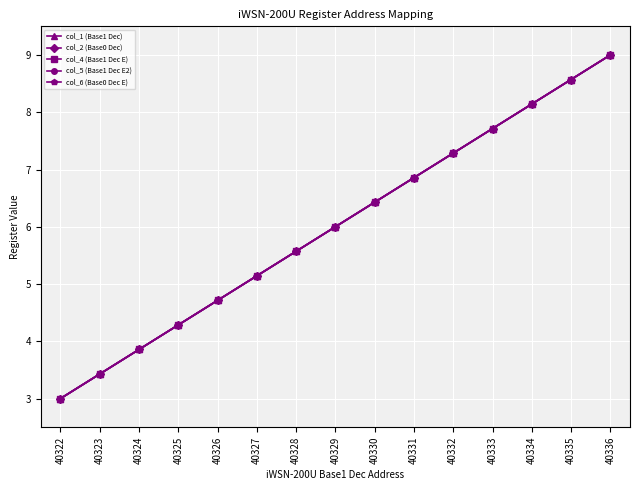

Where does the col_1 (Base1 Dec) series first go above 6?

40330